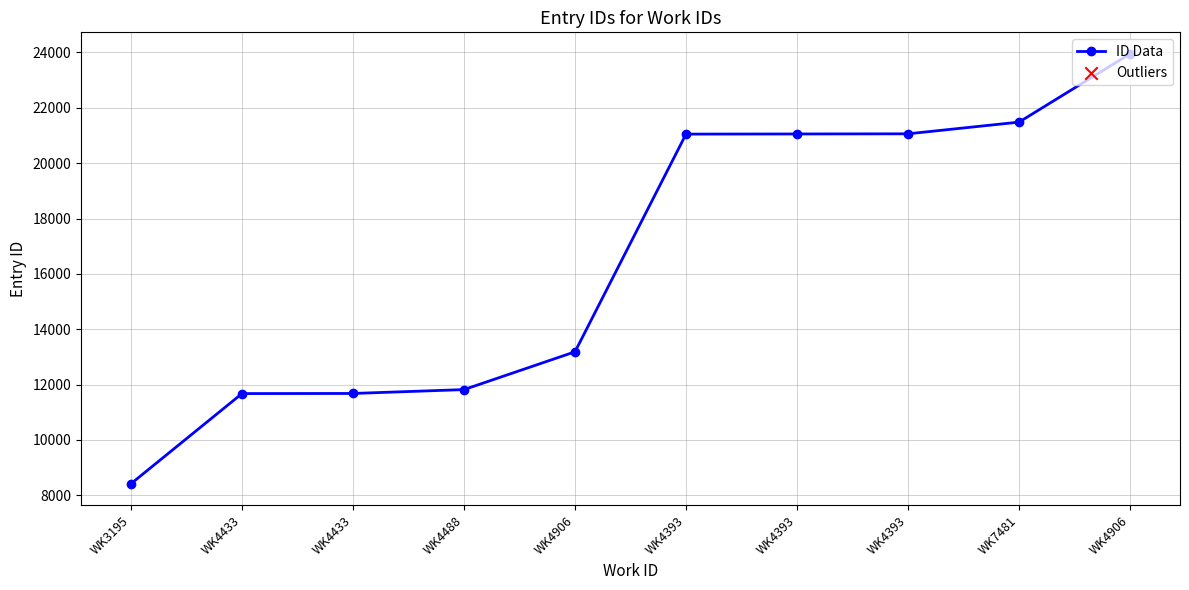

How many distinct data groups are displayed?

1